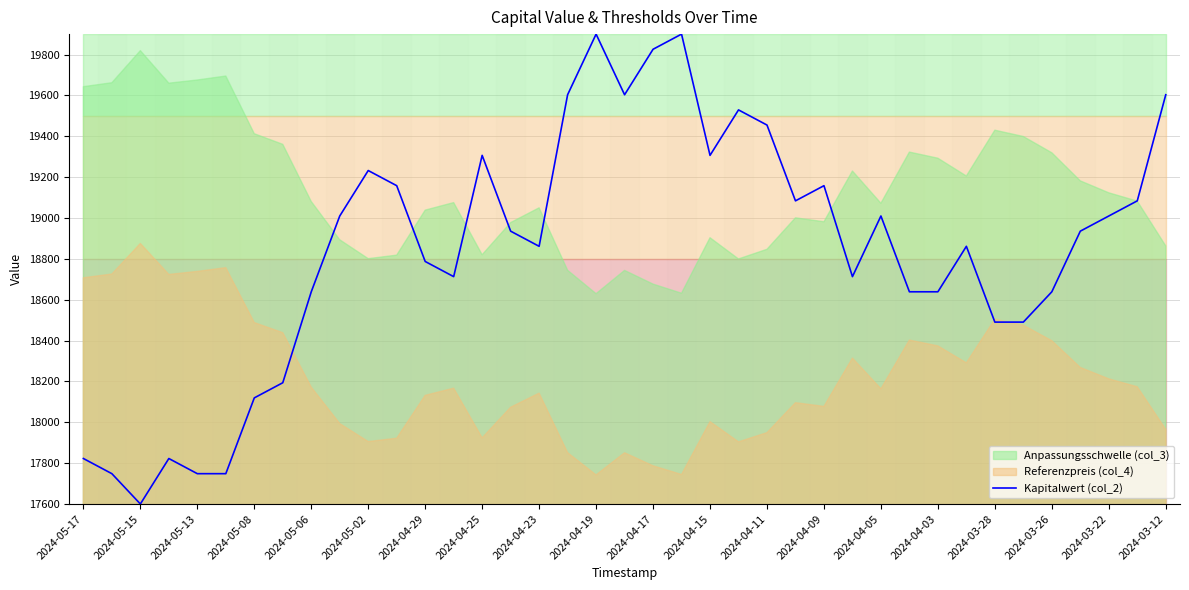

What is the minimum value for Kapitalwert (col_2)?

17600.0